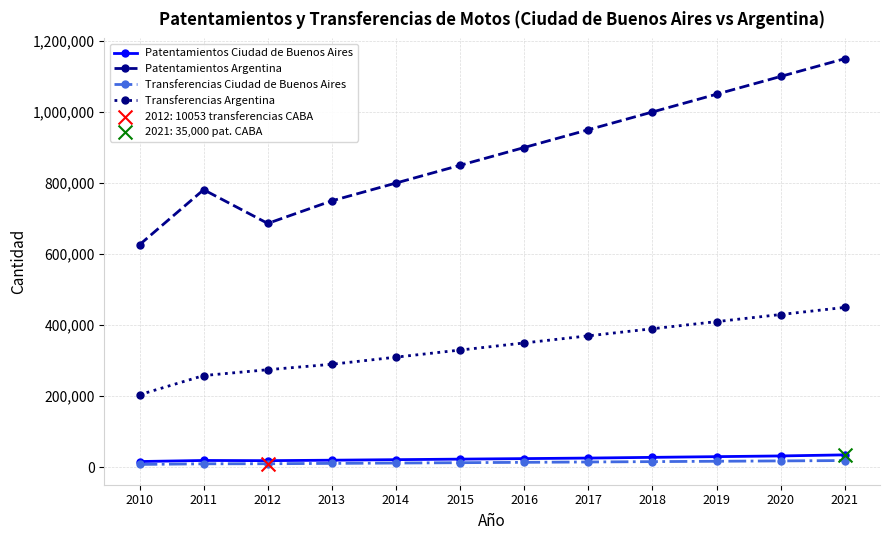

At which category is the sum across all series the highest?

2021